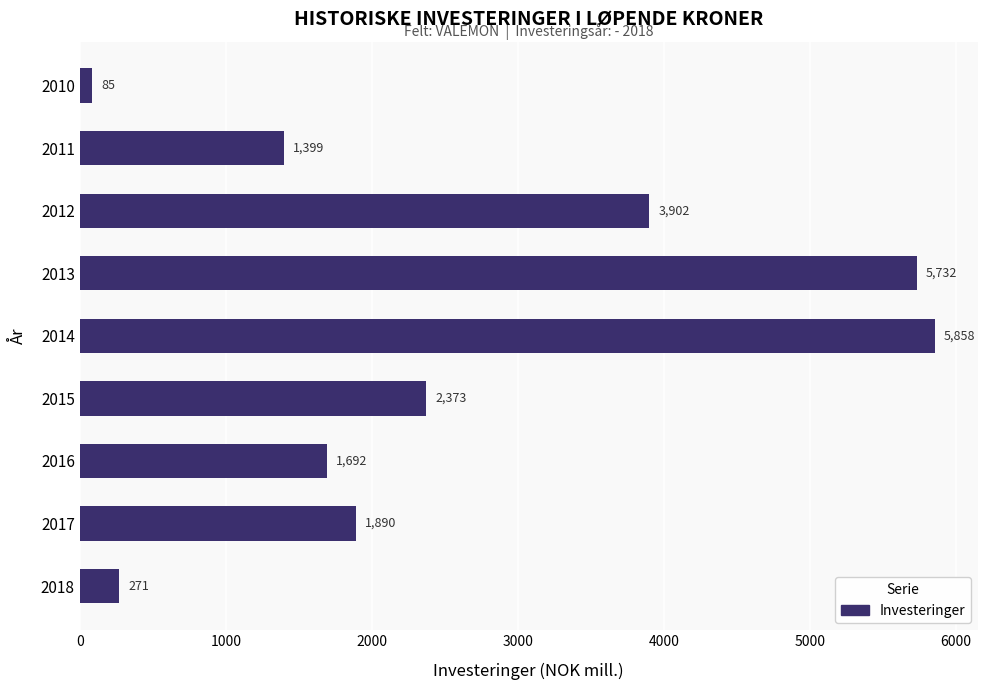

Which category has the highest value across all series?

2014